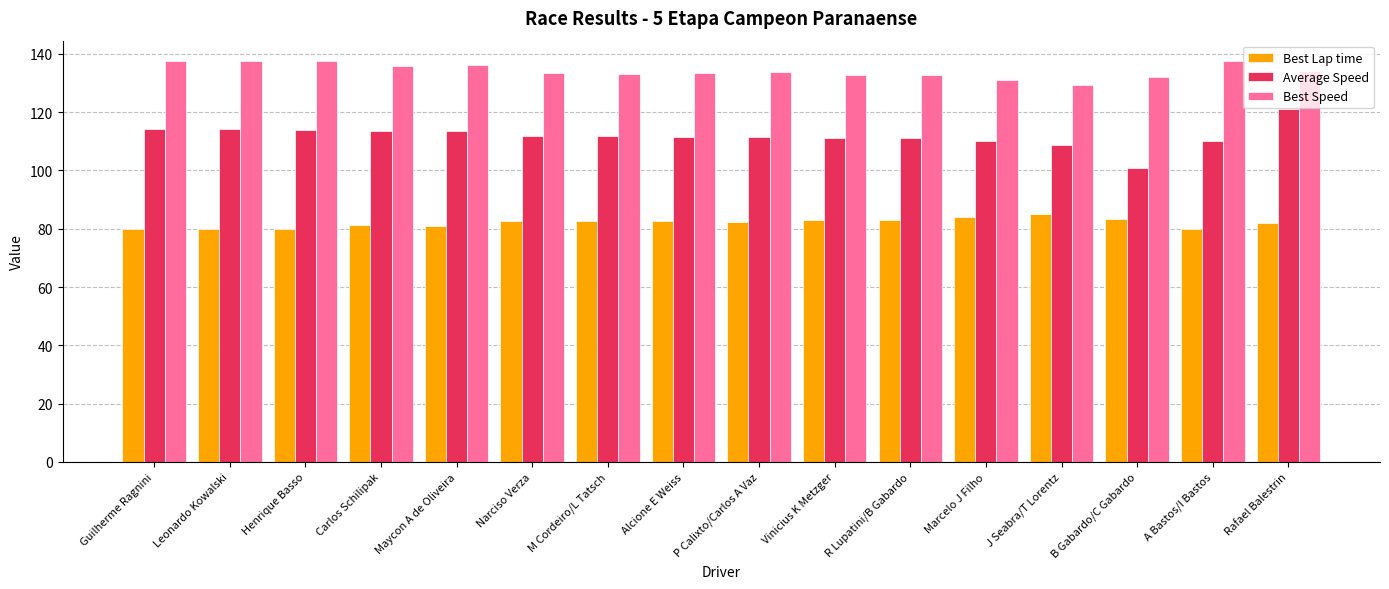

Count the number of categories in the chart.

16